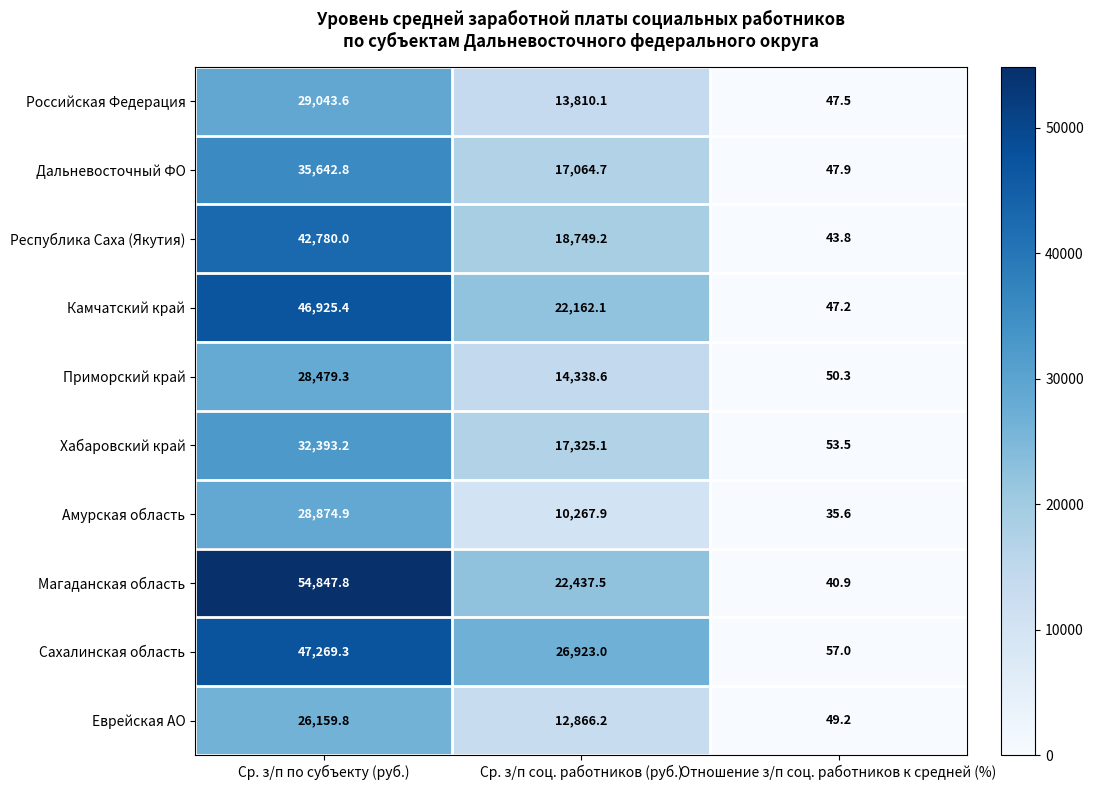

At which label does Дальневосточный ФО first exceed 17064?

Ср. з/п по субъекту (руб.)